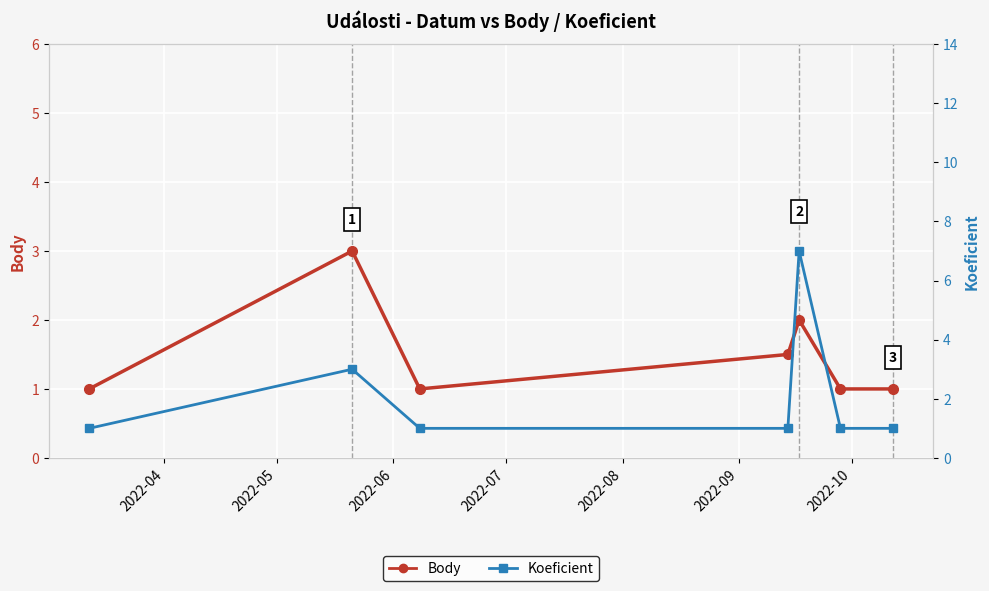

What are all the series names shown in the legend?

Body, Koeficient